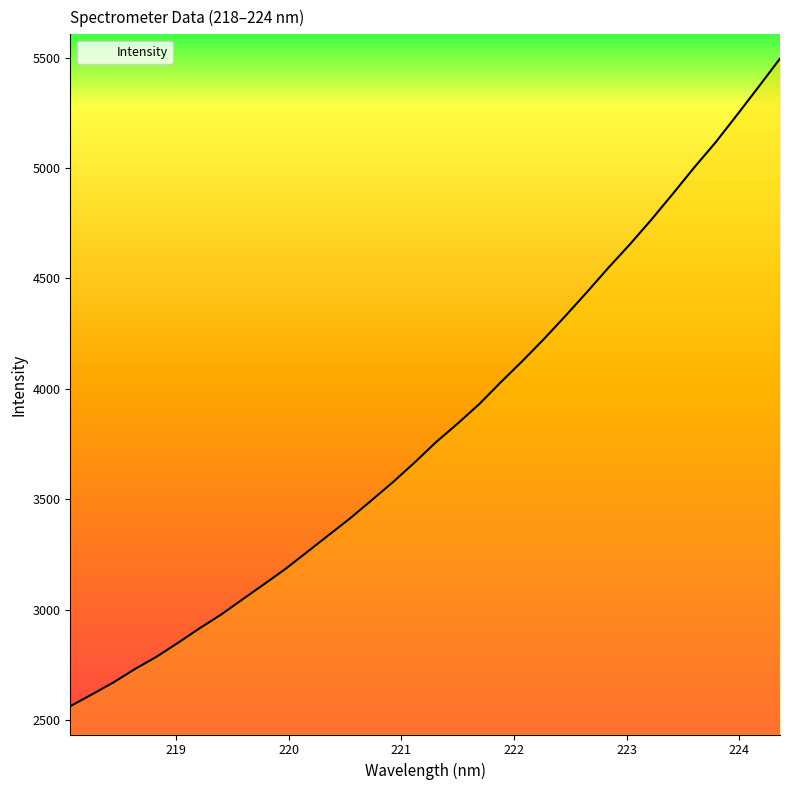

What is the maximum value shown in the chart?

5495.2